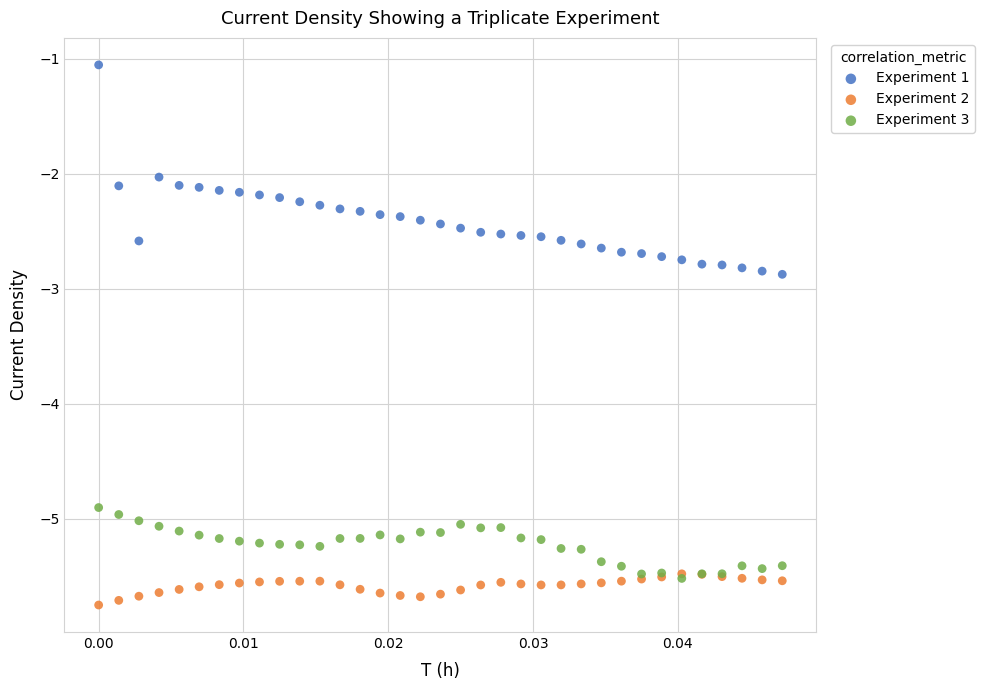

In the Experiment 1 series, what Y value is closest to -1?

-1.1